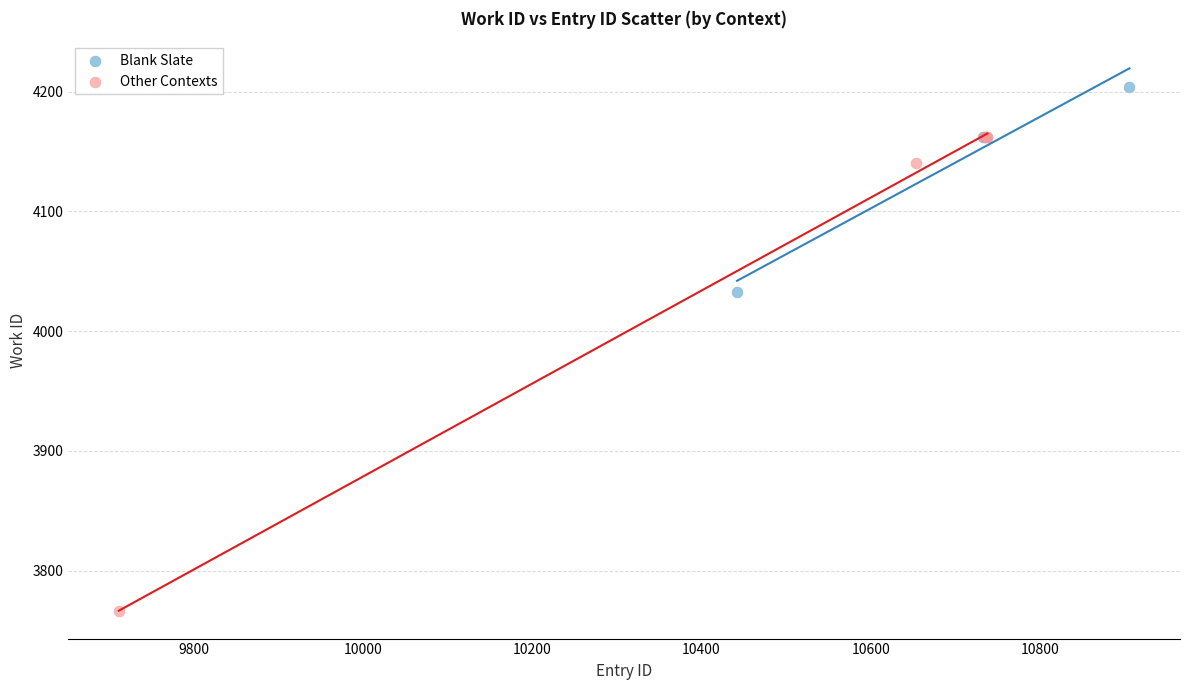

Which series contains the lowest Y value?

Other Contexts